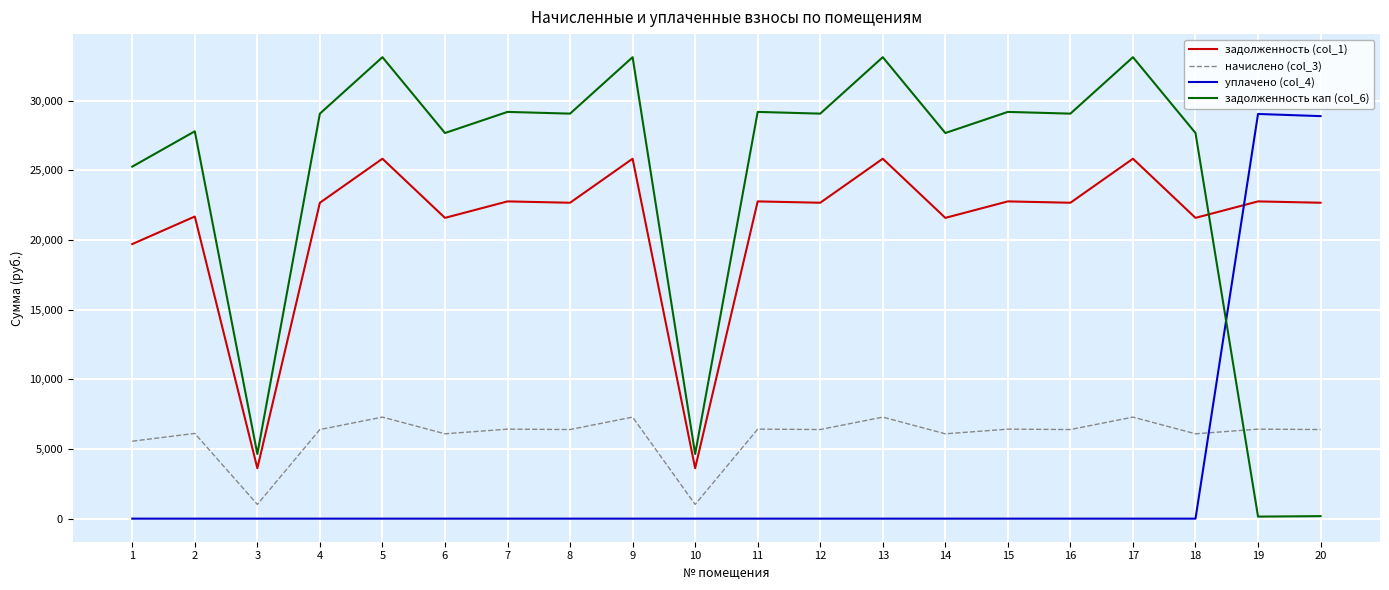

Between which two adjacent categories do уплачено (col_4) and задолженность (col_1) first intersect?

18 and 19